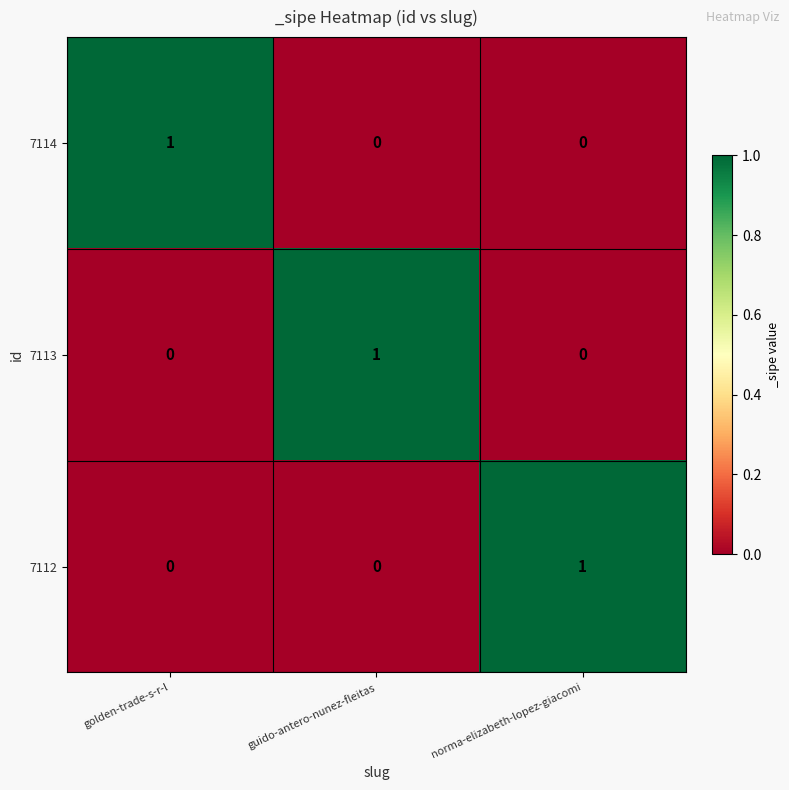

Is the value of 7112 at norma-elizabeth-lopez-giacomi greater than the value of 7113 at golden-trade-s-r-l?

Yes